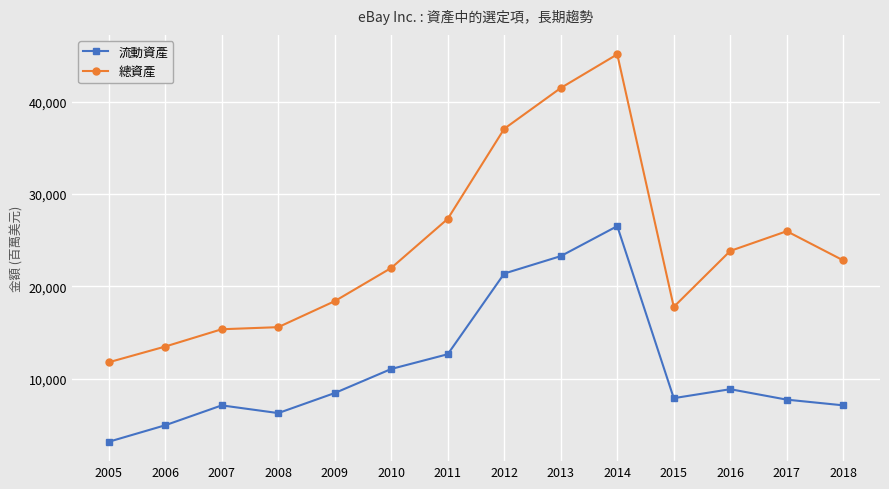

What value does the 流動資產 series have at 2018?

7126